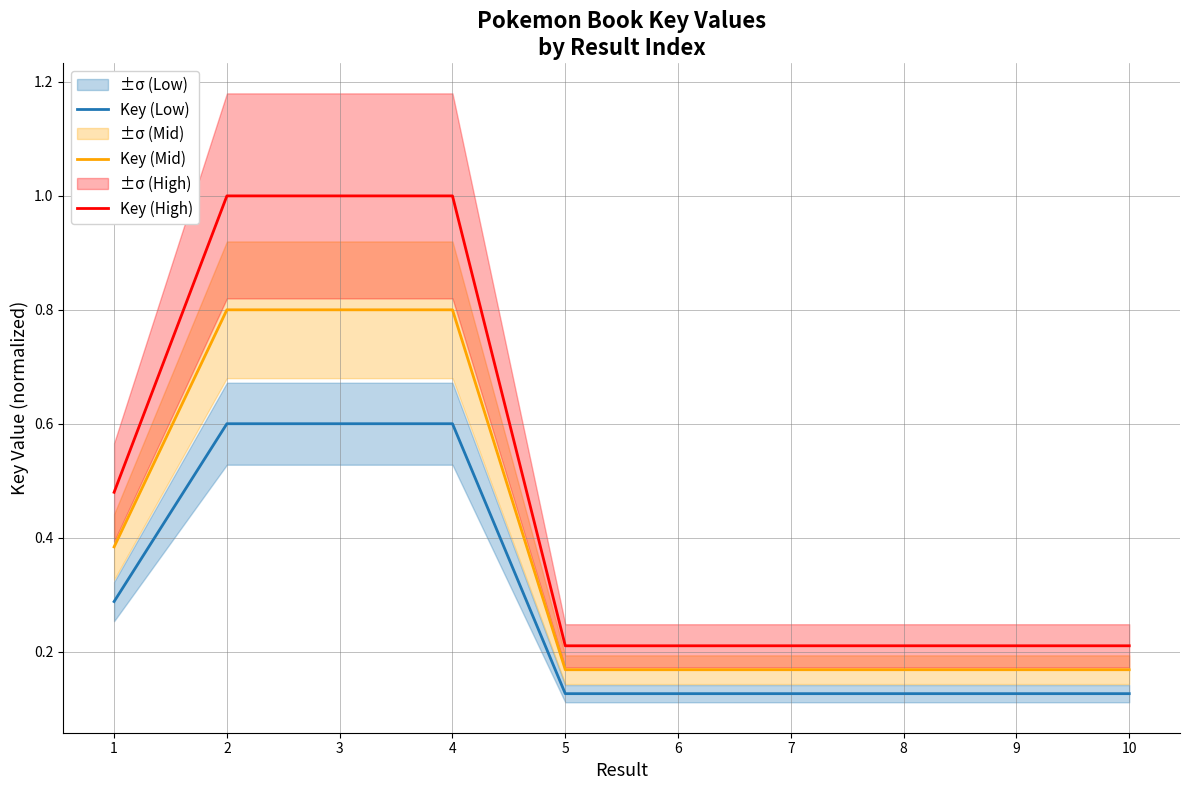

Which category has the lowest value in the Key (Mid) series?

6